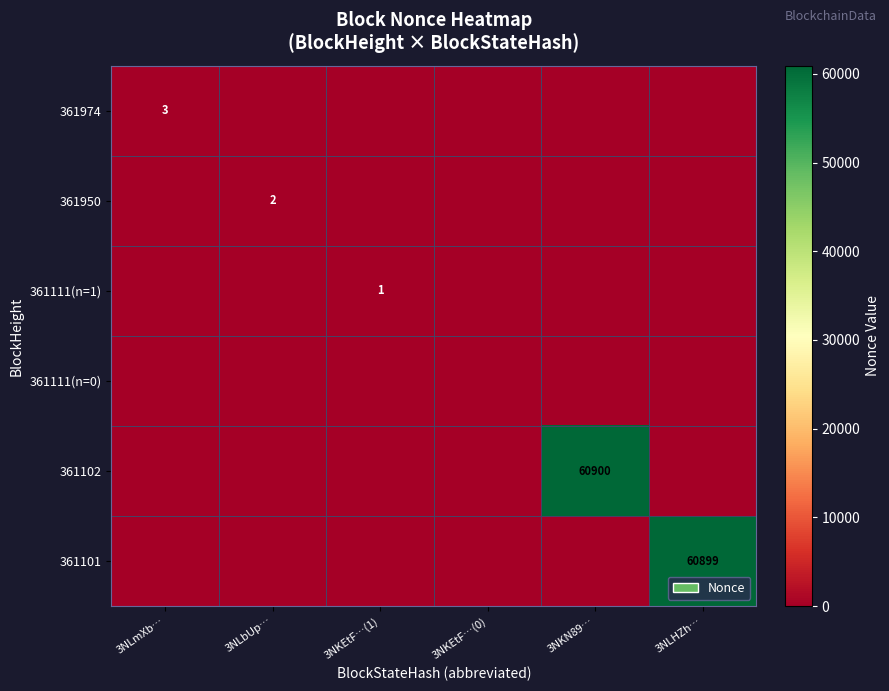

At how many categories does at least one series exceed 58980?

2